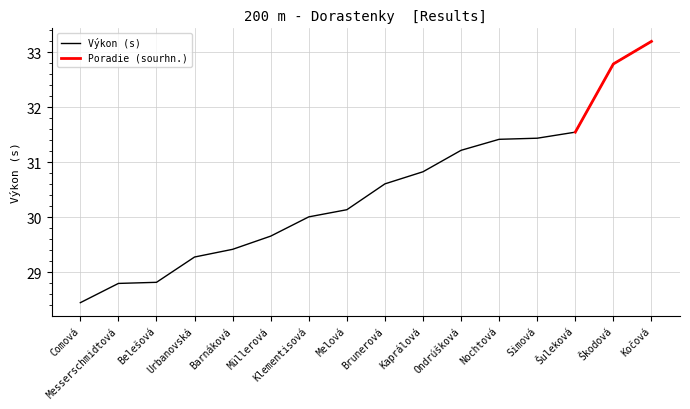

What is the smallest value displayed?

28.4